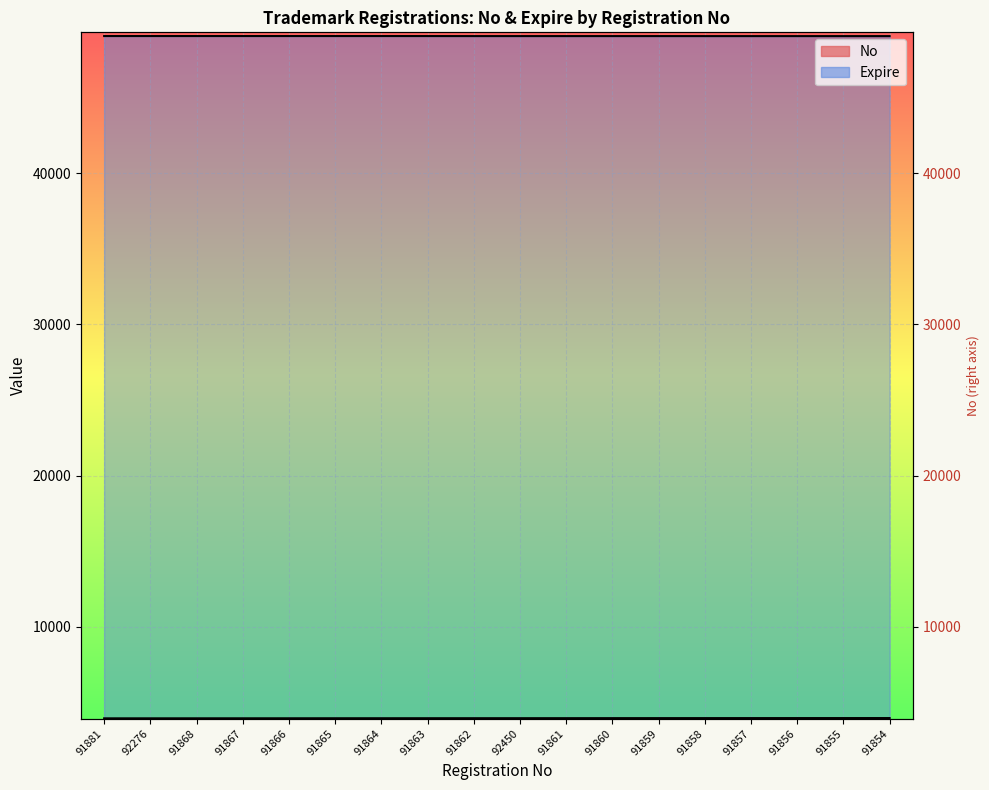

At which label is Expire closest to 49061?

91863